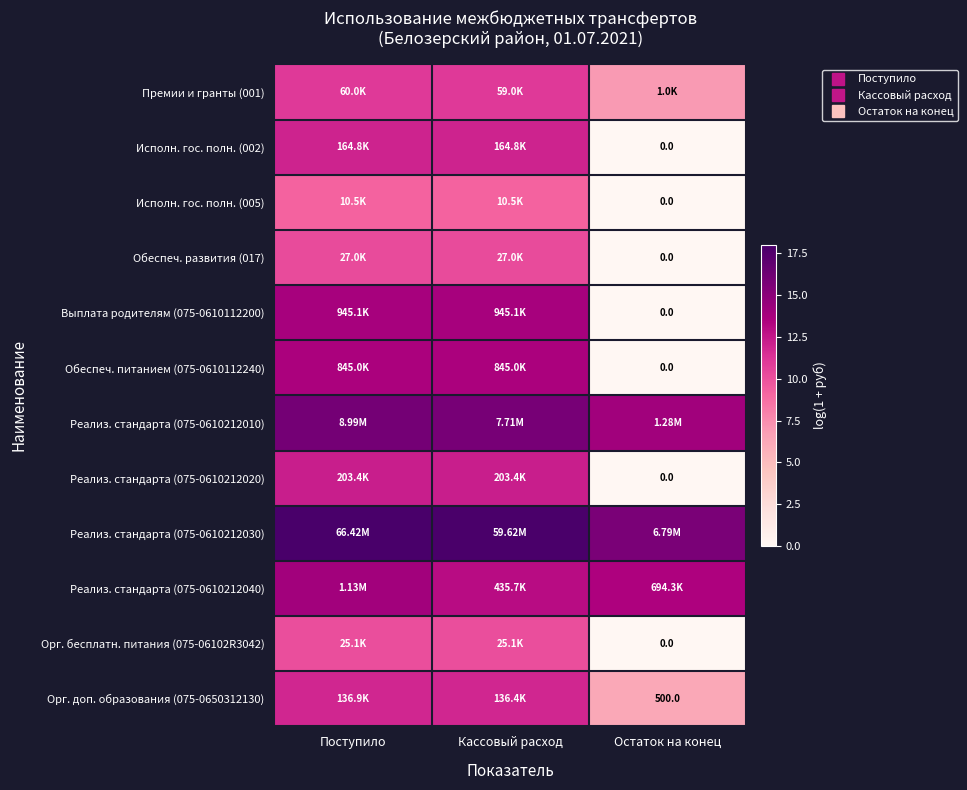

How many values in the Реализ. стандарта (075-0610212040) series are below 13?

1